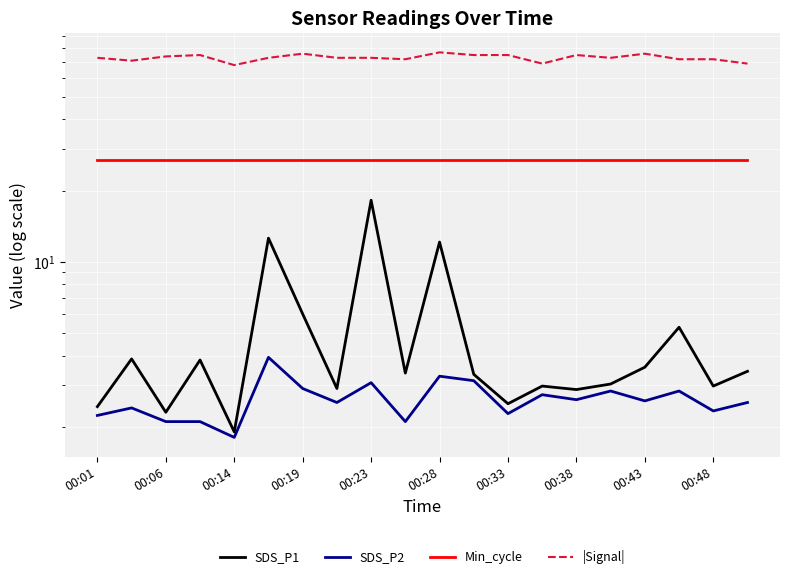

Which has a higher value, 00:14 or 00:48?

00:48